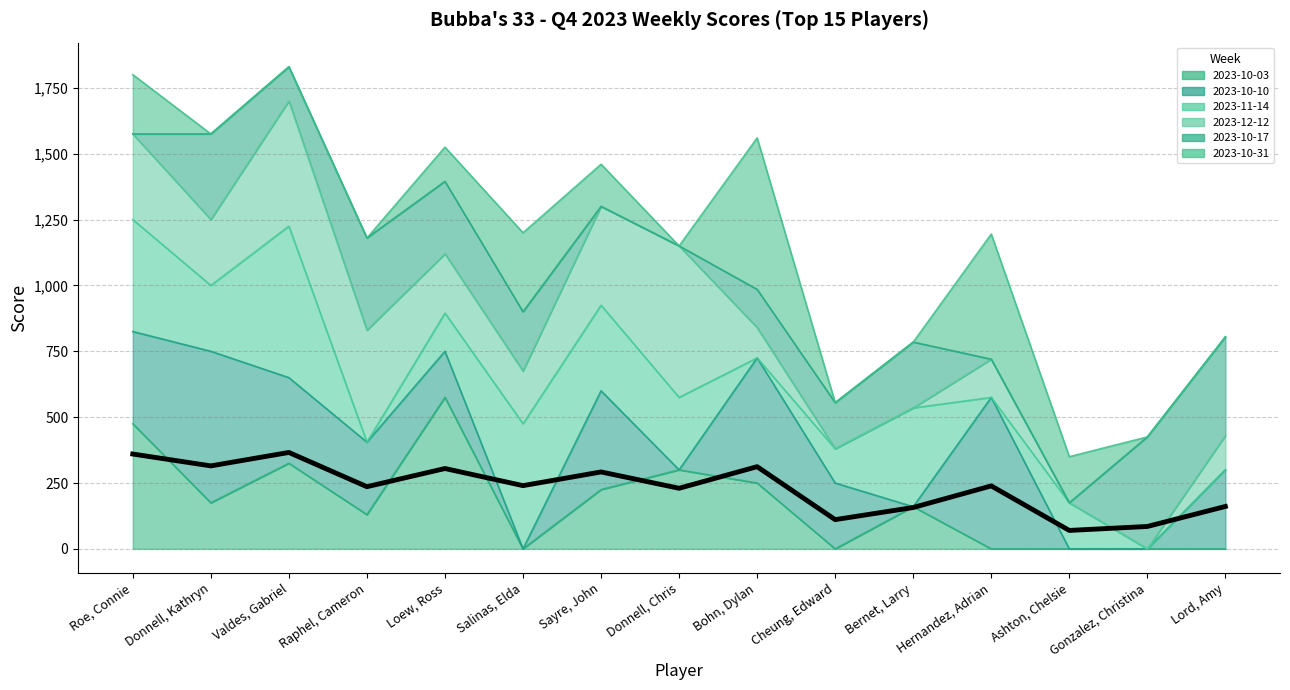

Rank the categories by value from lowest to highest.

Ashton, Chelsie, Gonzalez, Christina, Cheung, Edward, Bernet, Larry, Lord, Amy, Donnell, Chris, Raphel, Cameron, Hernandez, Adrian, Salinas, Elda, Sayre, John, Loew, Ross, Bohn, Dylan, Donnell, Kathryn, Roe, Connie, Valdes, Gabriel